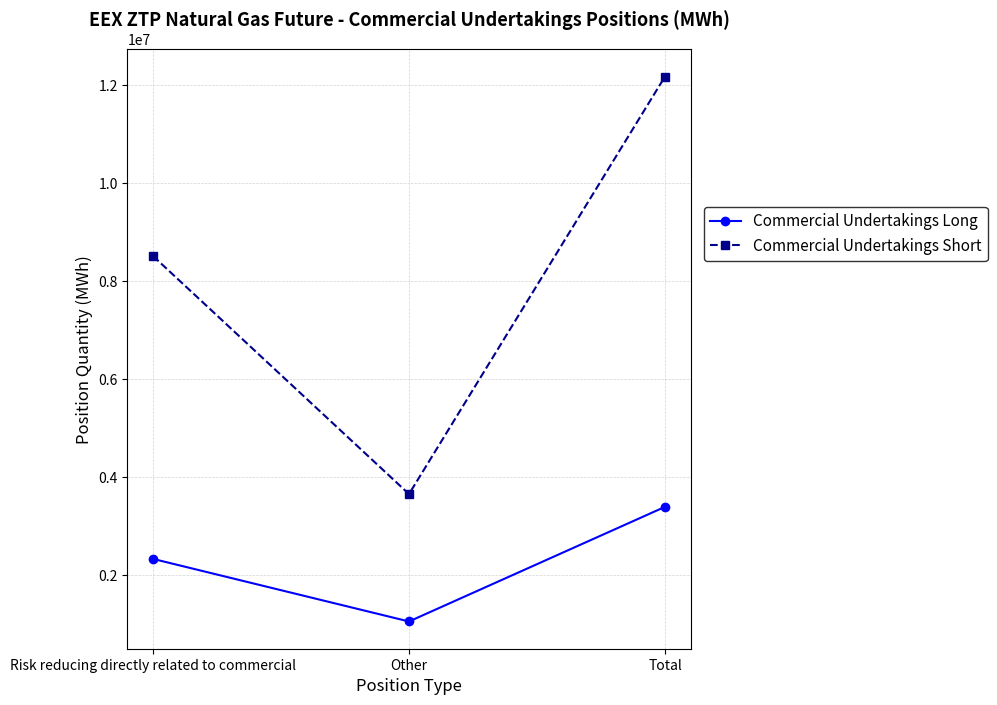

At which label does Commercial Undertakings Short reach its minimum?

Other